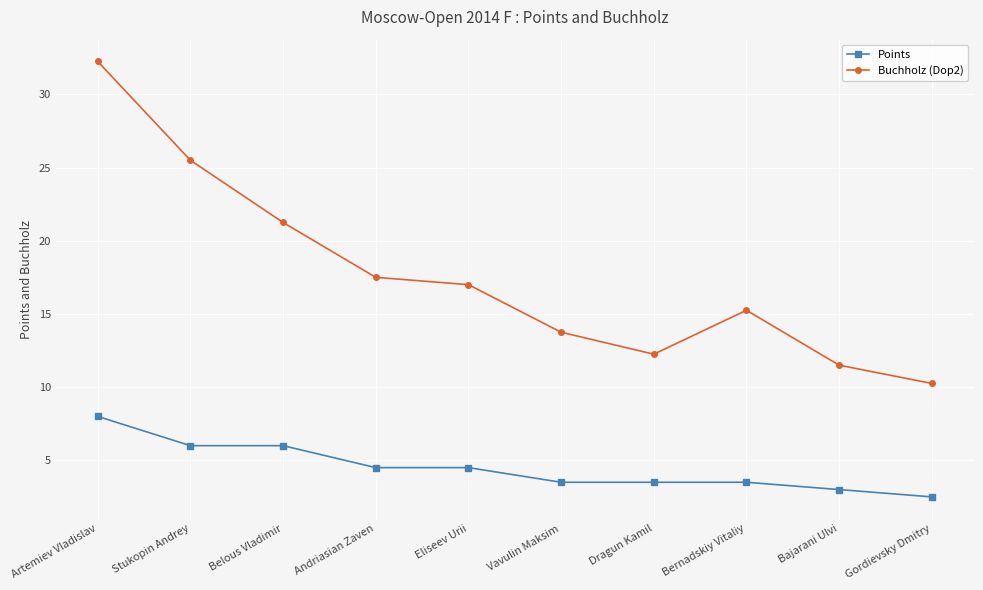

Between Artemiev Vladislav and Bernadskiy Vitaliy, which series saw the biggest shift?

Buchholz (Dop2)